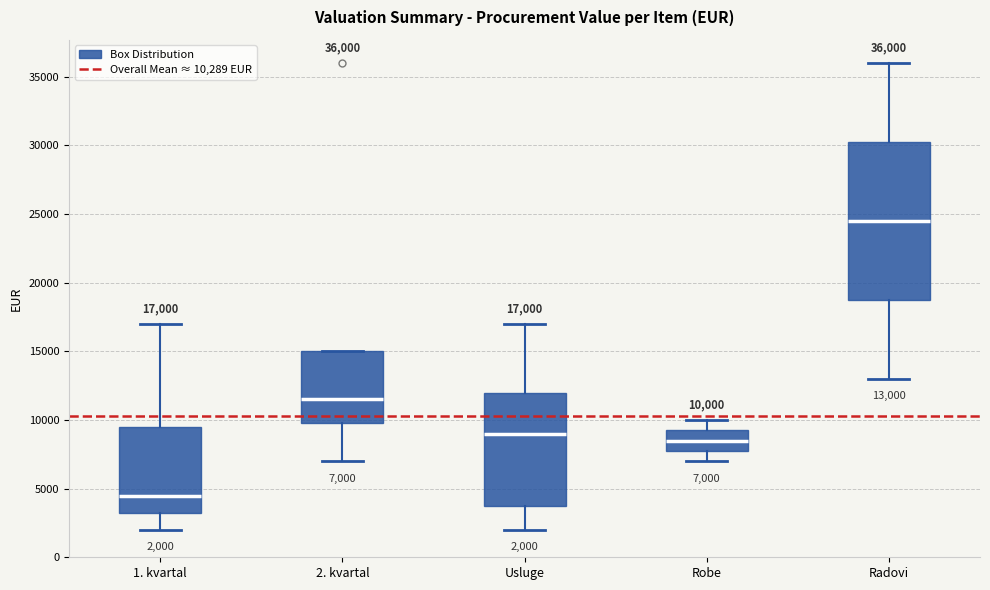

Comparing the boxes themselves (not the whiskers), which one is the tallest?

Radovi